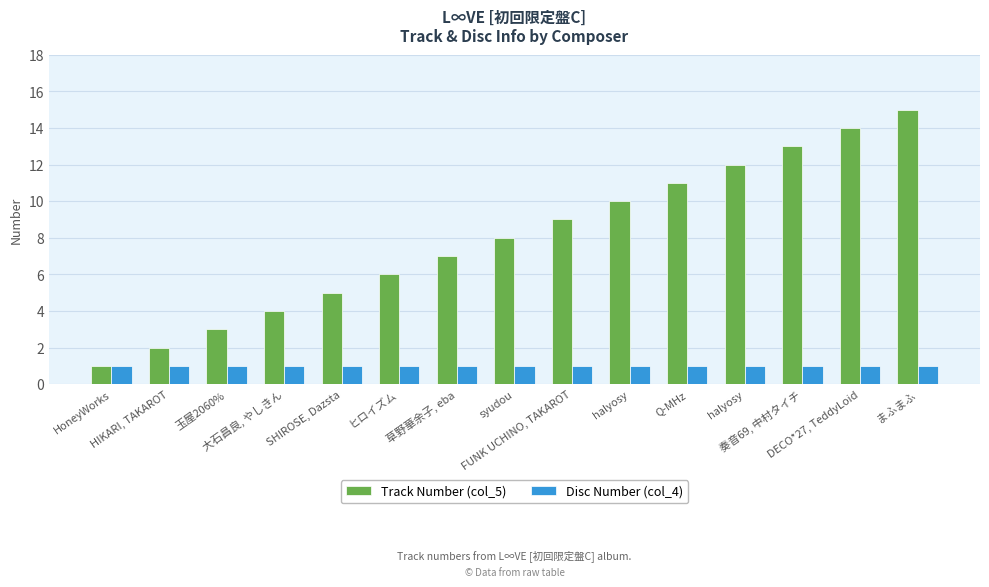

What is the sum of all Track Number (col_5) values?

120